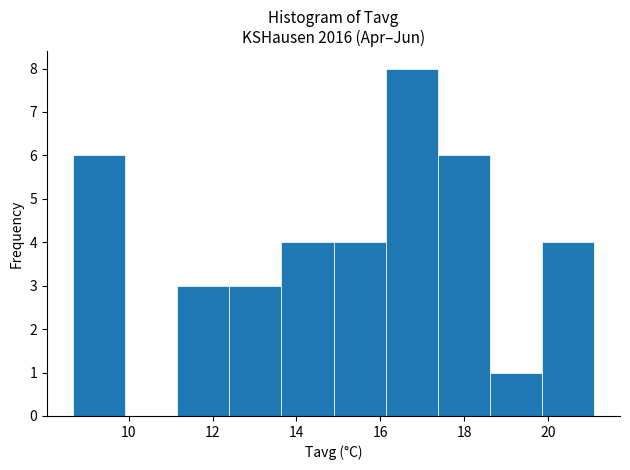

What is the height of the bar covering 12.4 to 13.6 on the x-axis? Neither the bar edges nor the heights are printed on the chart, so give them approximately, as read against the axes.

3